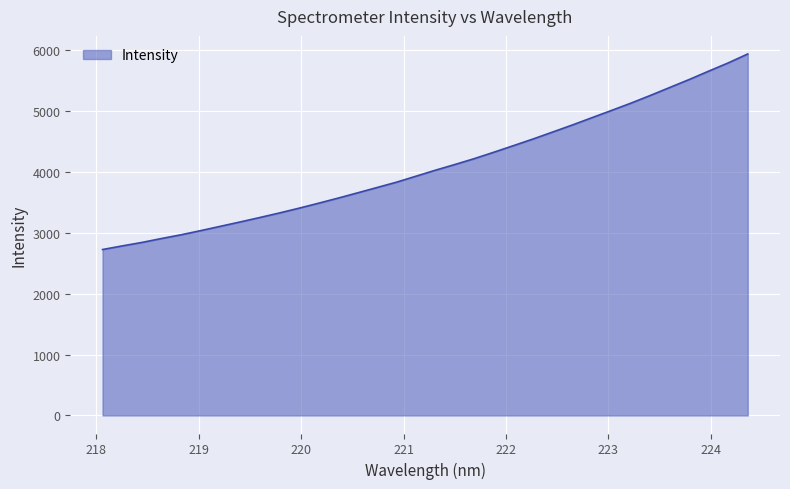

What is the smallest value displayed?

2724.9